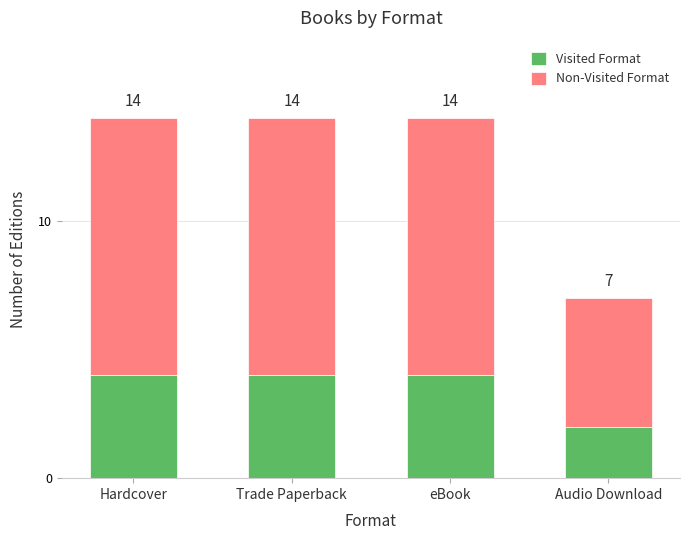

List the series in order of their overall mean, lowest first.

Visited Format, Non-Visited Format